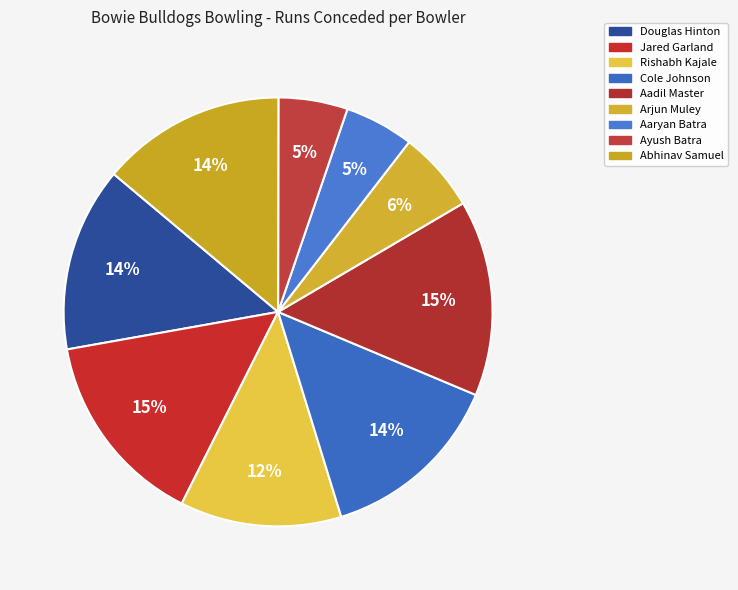

What is the smallest slice in the pie chart?

Aaryan Batra